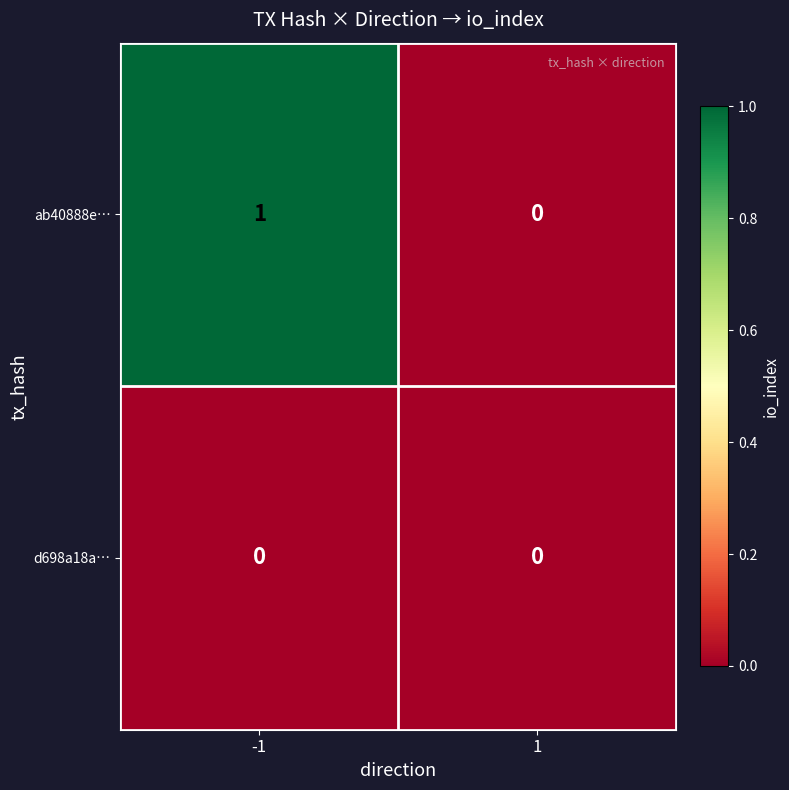

How many data points does each series have?

2